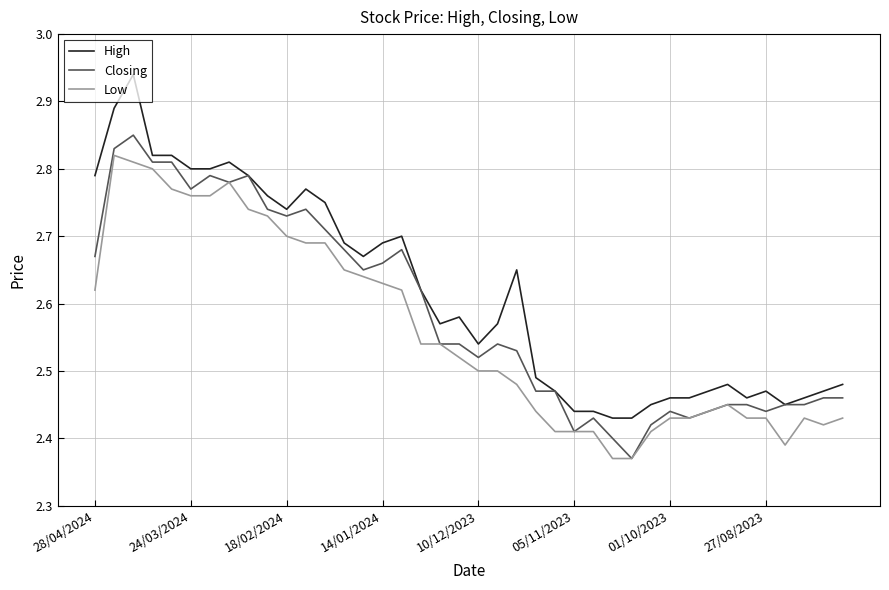

How many lines are shown in the chart?

3